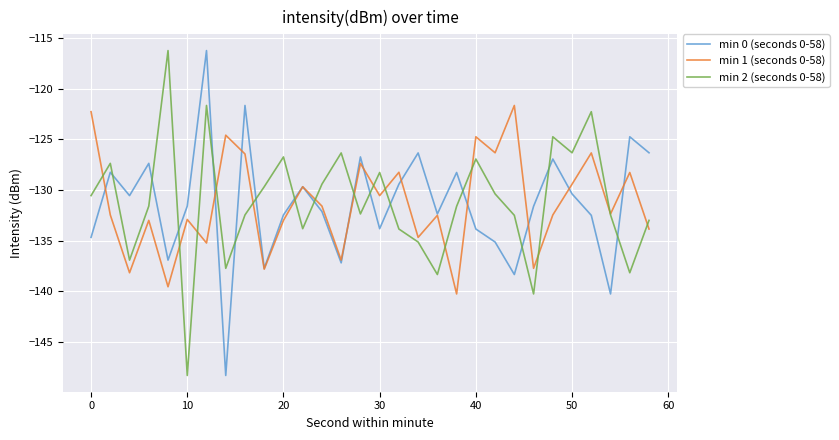

Does the chart have visible grid lines?

Yes